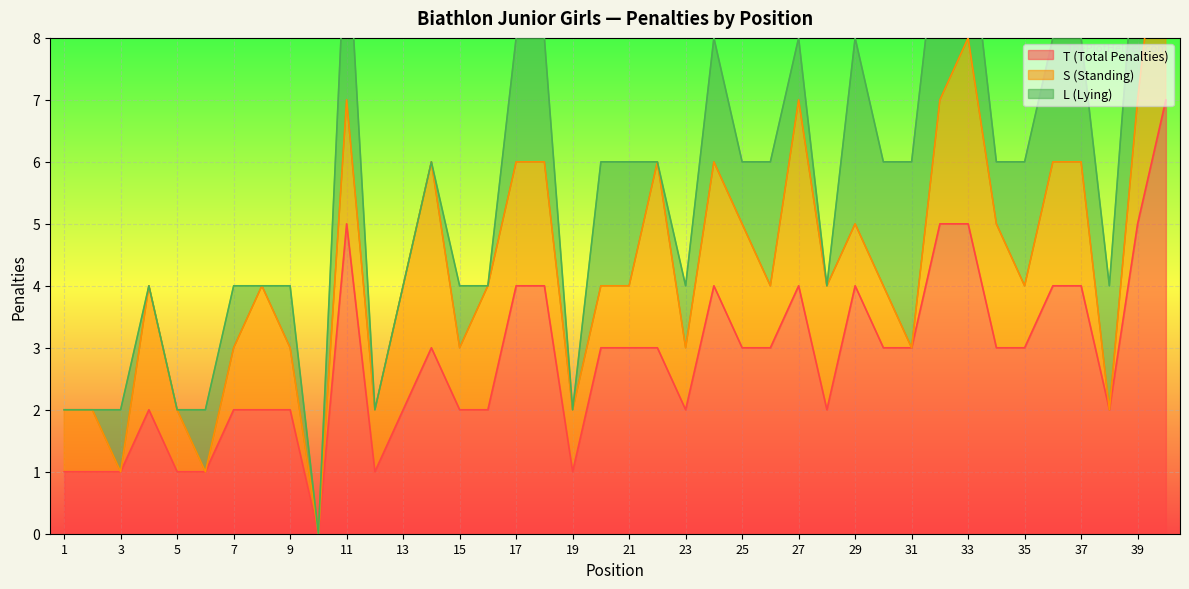

Which series has the largest total across all categories?

T (Total Penalties)